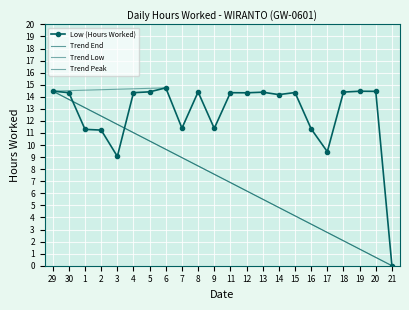

Which label corresponds to the largest value in the chart?

6